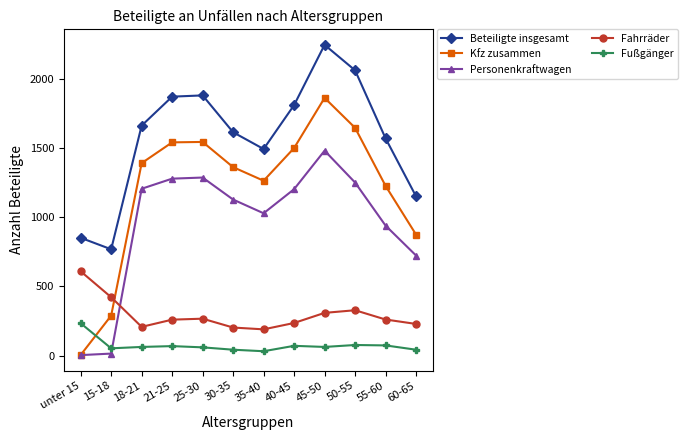

Which series has the largest range (max minus min)?

Kfz zusammen